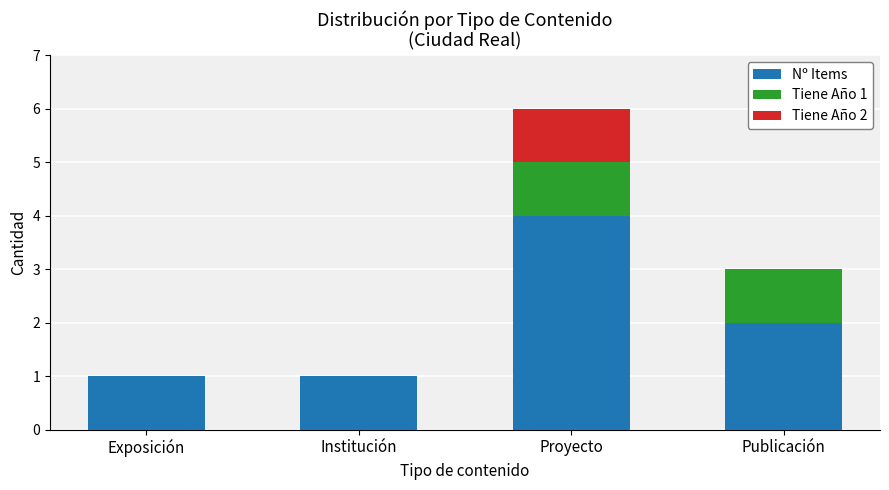

Is it true that Nº Items equals 1 at Publicación?

False